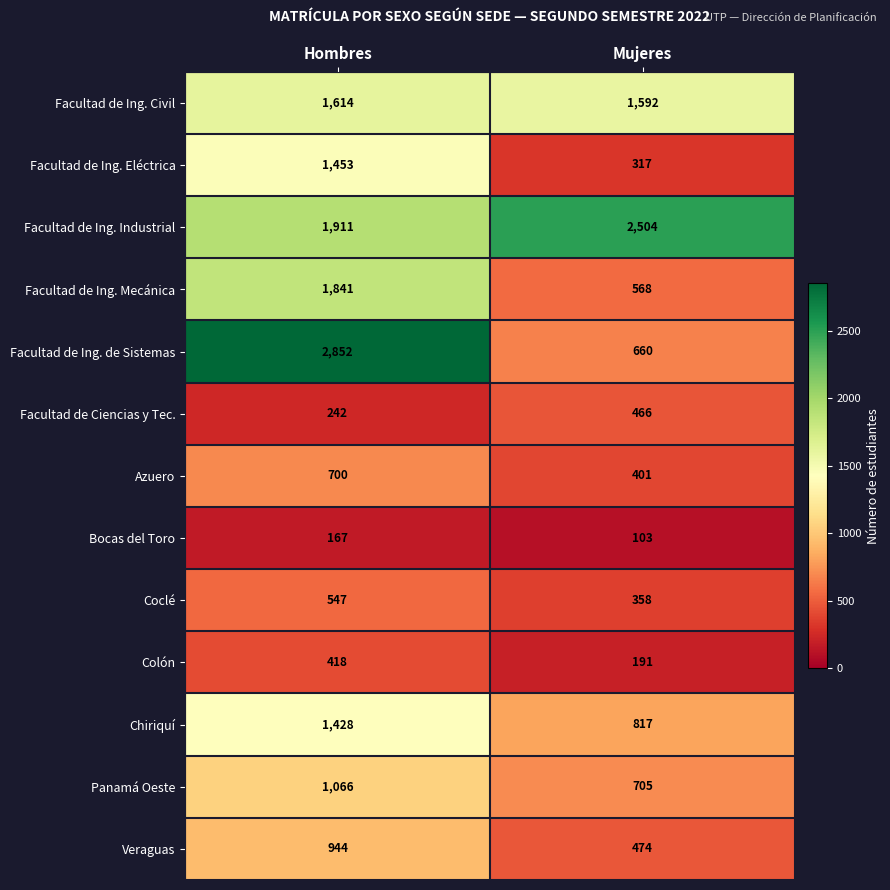

Between Hombres and Mujeres, which series saw the biggest shift?

Facultad de Ing. de Sistemas